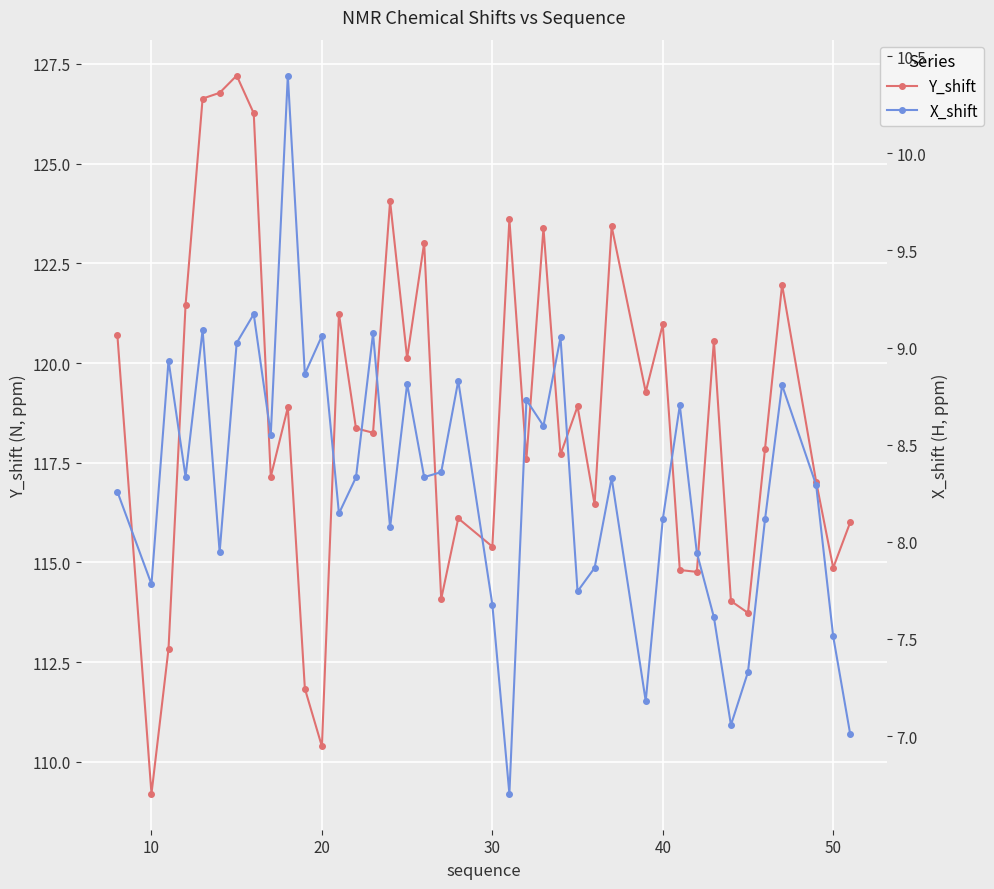

Where is the first local minimum for Y_shift?

10